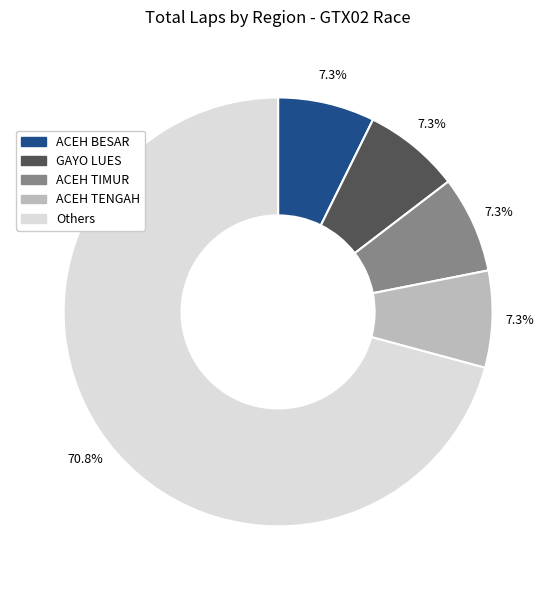

Is there a majority slice in this chart?

Yes